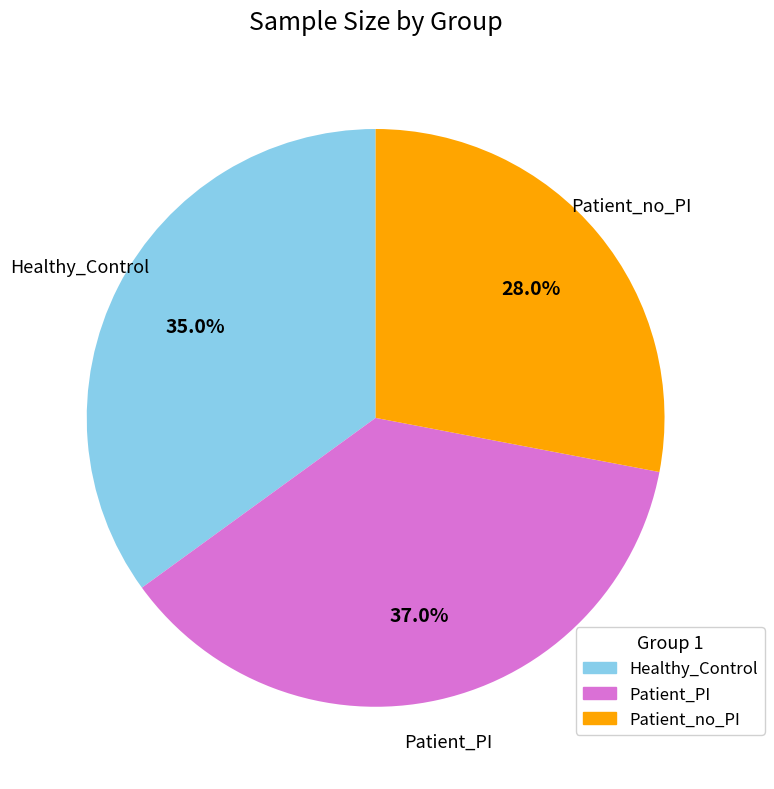

To the nearest percent, what is the difference between the Healthy_Control and Patient_no_PI slice percentages?

7%